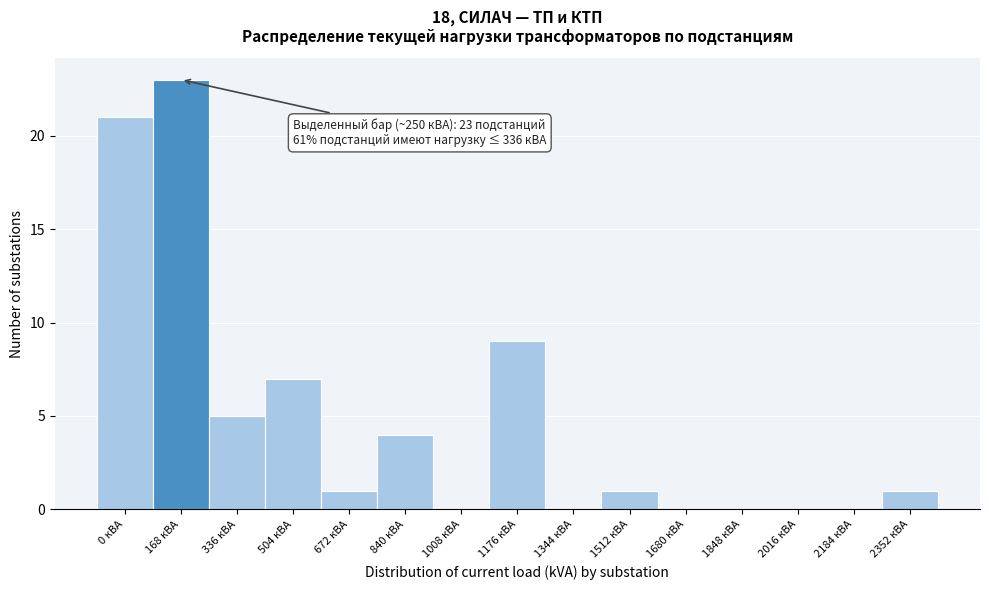

Reading left to right, extract all data points from this chart.

0 кВА=21	168 кВА=23	336 кВА=5	504 кВА=7	672 кВА=1	840 кВА=4	1008 кВА=0	1176 кВА=9	1344 кВА=0	1512 кВА=1	1680 кВА=0	1848 кВА=0	2016 кВА=0	2184 кВА=0	2352 кВА=1